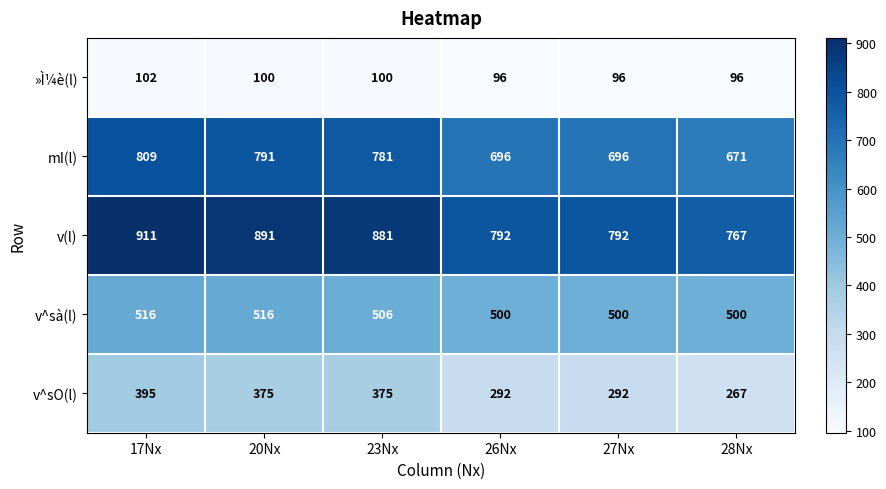

What is the sum of the v^sO(l) values at 23Nx and 27Nx?

667